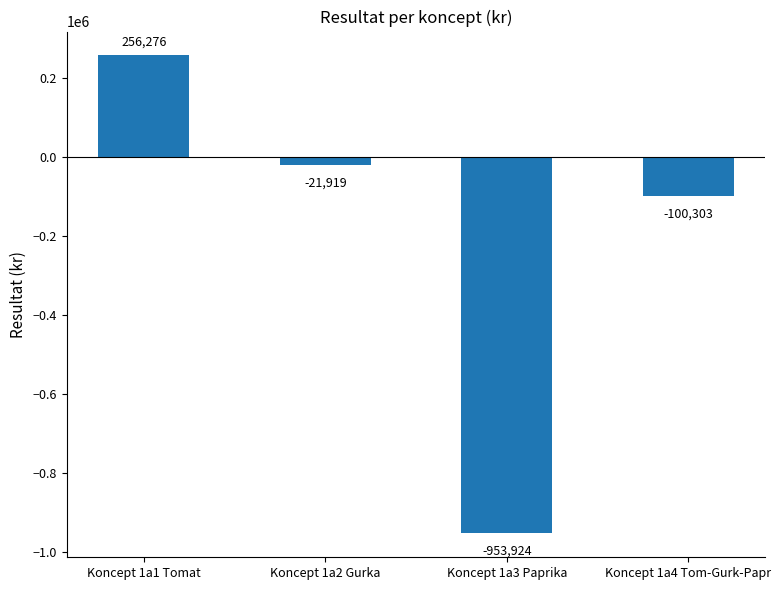

Rank the categories by value from highest to lowest.

Koncept 1a1 Tomat, Koncept 1a2 Gurka, Koncept 1a4 Tom-Gurk-Papr, Koncept 1a3 Paprika